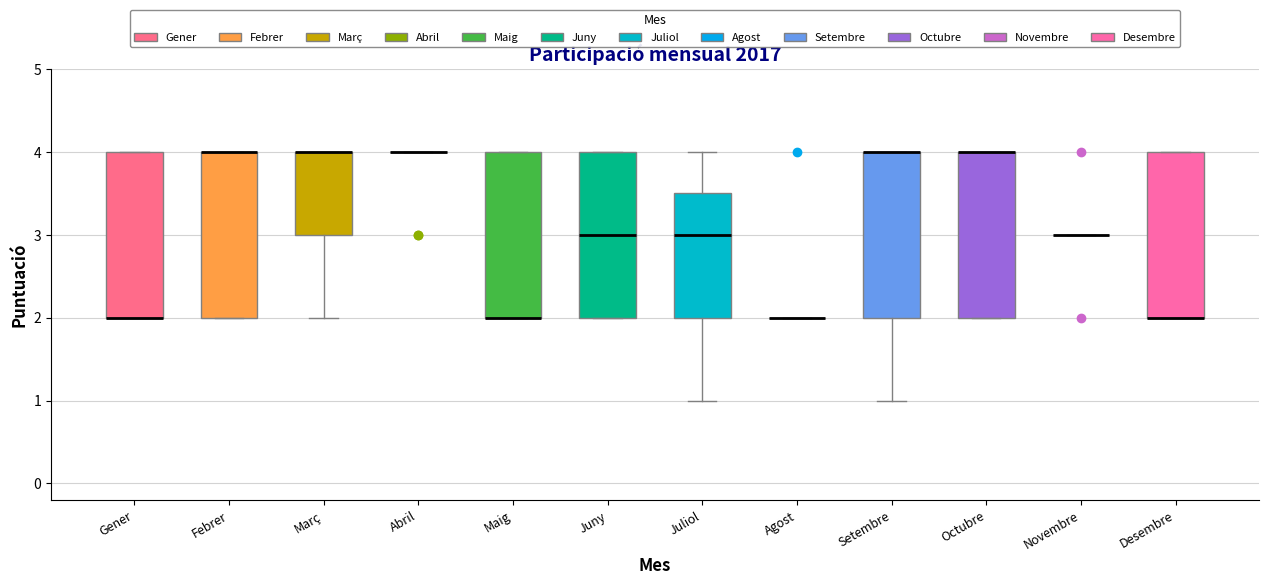

Reading left to right, read every box against the y-axis: the position of its median line, the range the box covers, and the ends of its whiskers. The values are not printed on the chart, so give them approximately, as read against the axis.

Gener: median 2.0 (drawn on the box's lower edge), box 2.0 to 4.0, whiskers 2.0 to 4.0
Febrer: median 4.0 (drawn on the box's upper edge), box 2.0 to 4.0, whiskers 2.0 to 4.0
Març: median 4.0 (drawn on the box's upper edge), box 3.0 to 4.0, whiskers 2.0 to 4.0
Abril: box collapsed to a line at 4.0, whiskers 4.0 to 4.0
Maig: median 2.0 (drawn on the box's lower edge), box 2.0 to 4.0, whiskers 2.0 to 4.0
Juny: median 3.0, box 2.0 to 4.0, whiskers 2.0 to 4.0
Juliol: median 3.0, box 2.0 to 3.5, whiskers 1.0 to 4.0
Agost: box collapsed to a line at 2.0, whiskers 2.0 to 2.0
Setembre: median 4.0 (drawn on the box's upper edge), box 2.0 to 4.0, whiskers 1.0 to 4.0
Octubre: median 4.0 (drawn on the box's upper edge), box 2.0 to 4.0, whiskers 2.0 to 4.0
Novembre: box collapsed to a line at 3.0, whiskers 3.0 to 3.0
Desembre: median 2.0 (drawn on the box's lower edge), box 2.0 to 4.0, whiskers 2.0 to 4.0